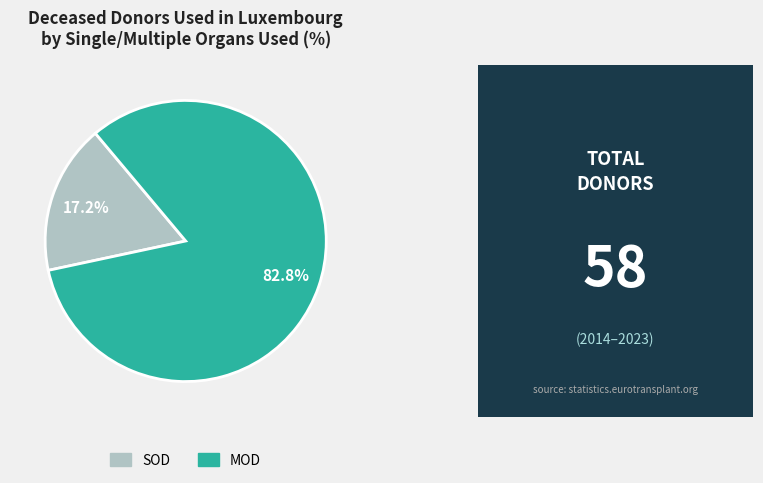

Does any single category account for the majority?

Yes